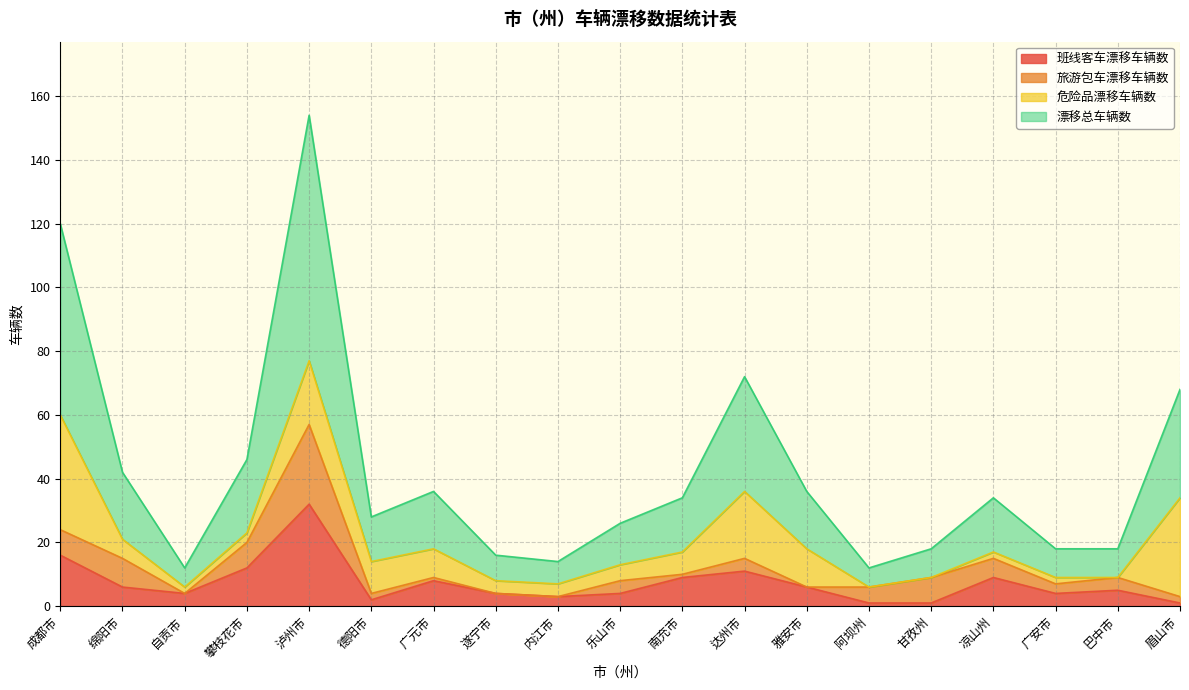

Is it true that 班线客车漂移车辆数 equals 13 at 泸州市?

False